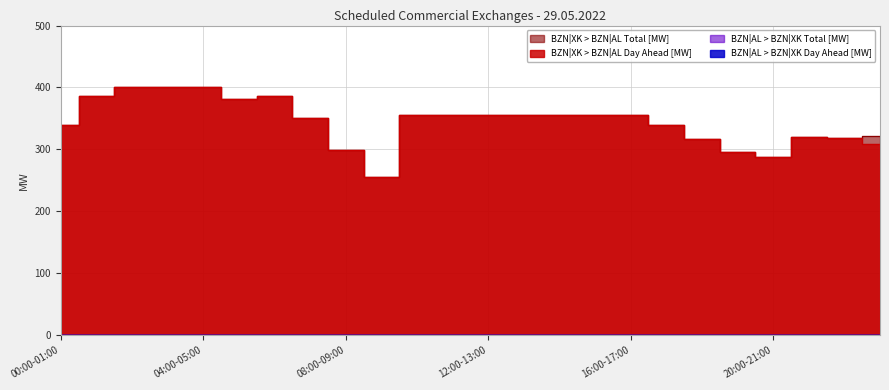

True or false: BZN|XK > BZN|AL Day Ahead [MW] and BZN|XK > BZN|AL Total [MW] cross at least once.

False